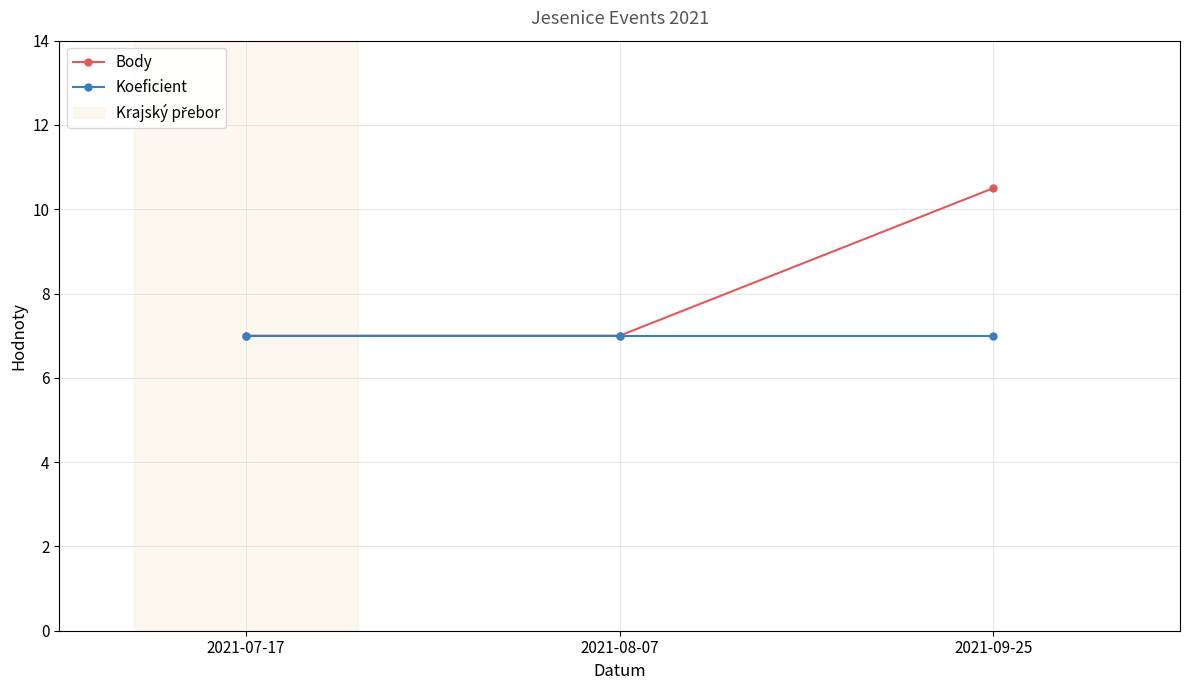

Rank the series by their maximum value, from highest to lowest.

Body, Koeficient